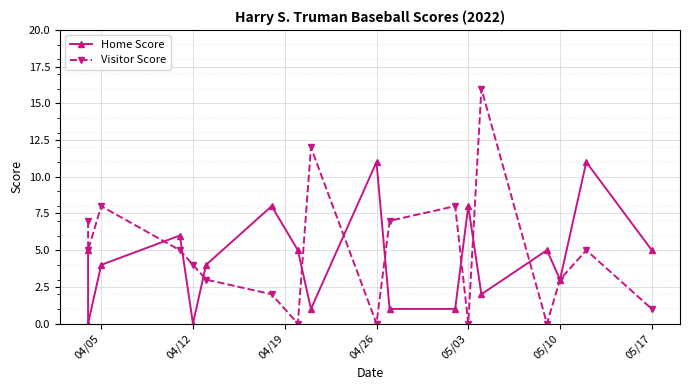

At how many categories does at least one series exceed 8?

4